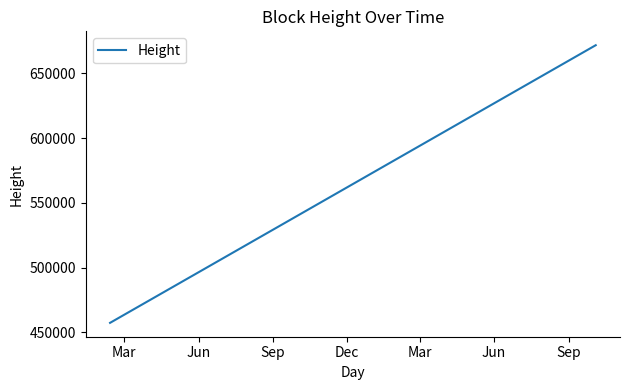

What is the difference between the maximum and minimum values?

214364